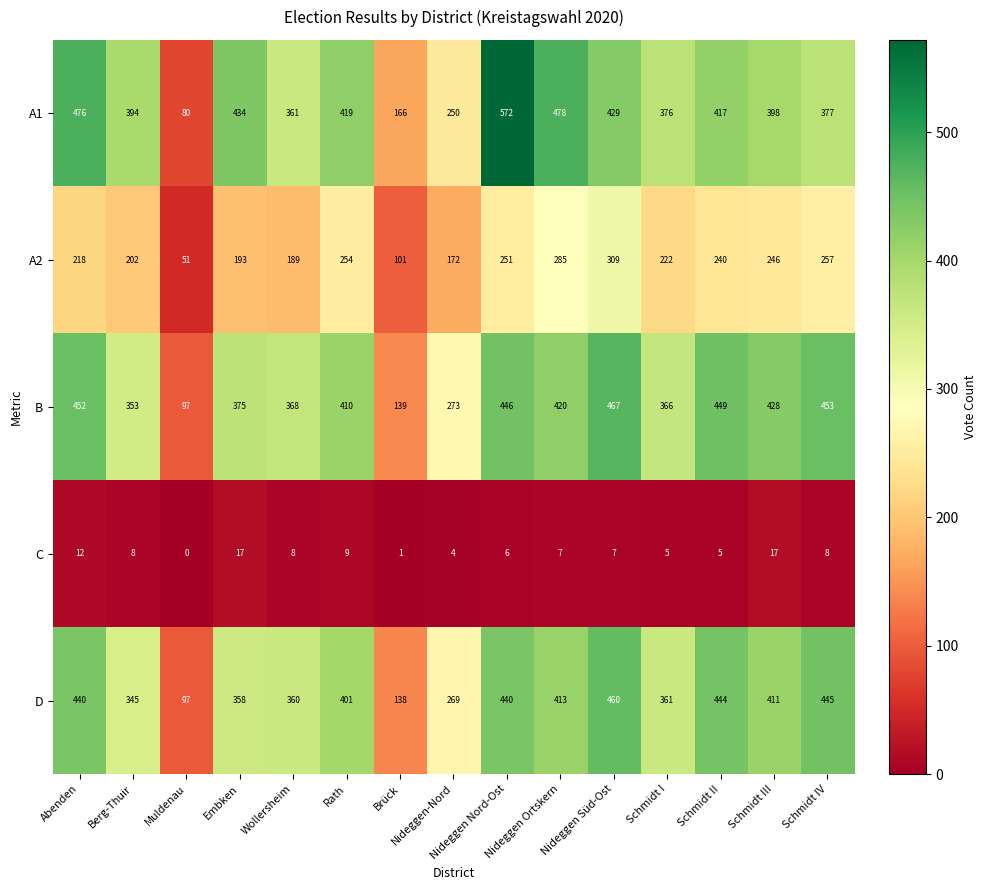

What is the maximum value shown in the chart?

572